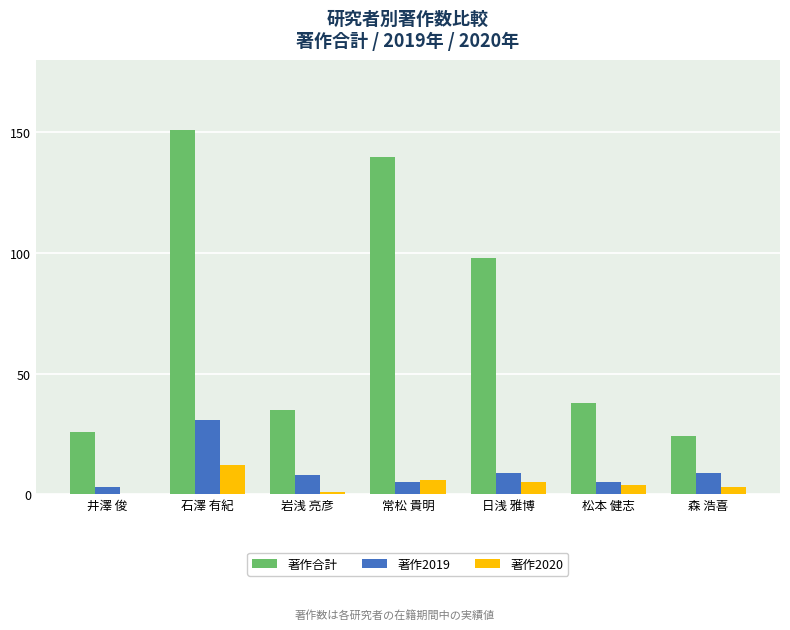

What is the sum of all 著作2020 values?

31